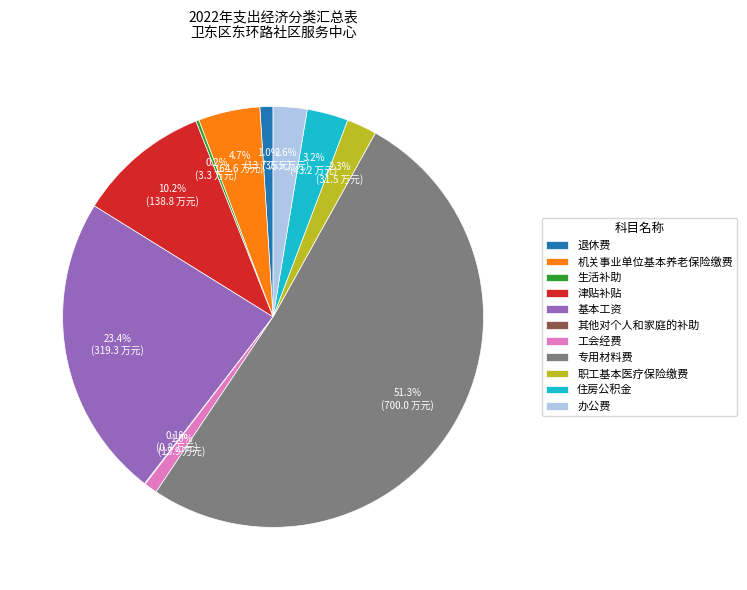

The 专用材料费 slice represents 51% of the pie. True or false?

True